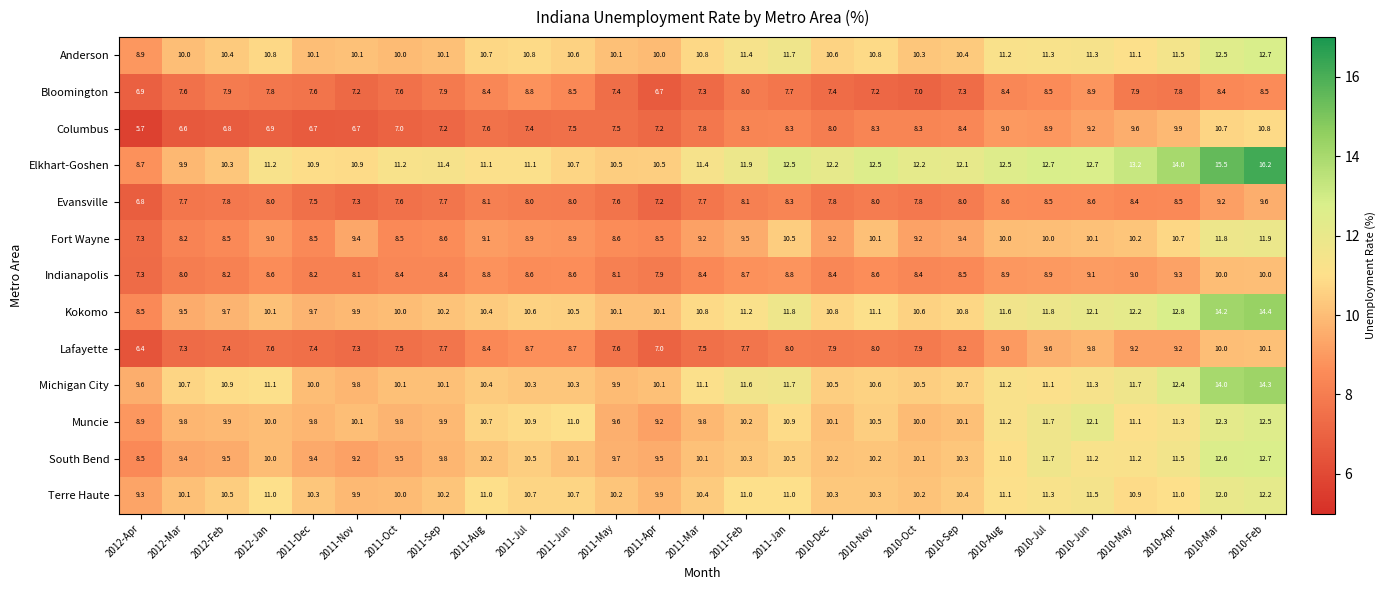

At which category does the chart reach its peak across all series?

2010-Feb